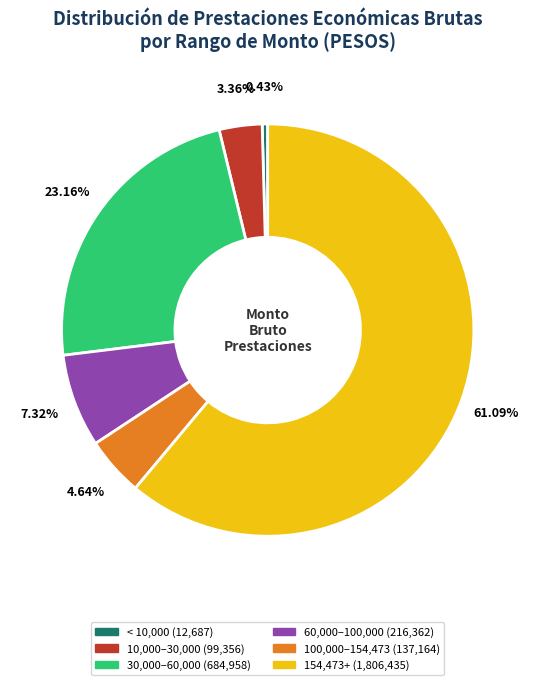

Does any single category account for the majority?

Yes